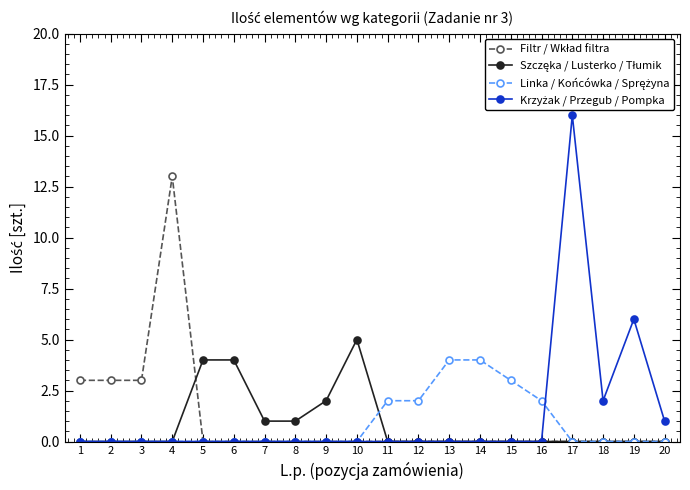

At which category is the sum across all series the highest?

17